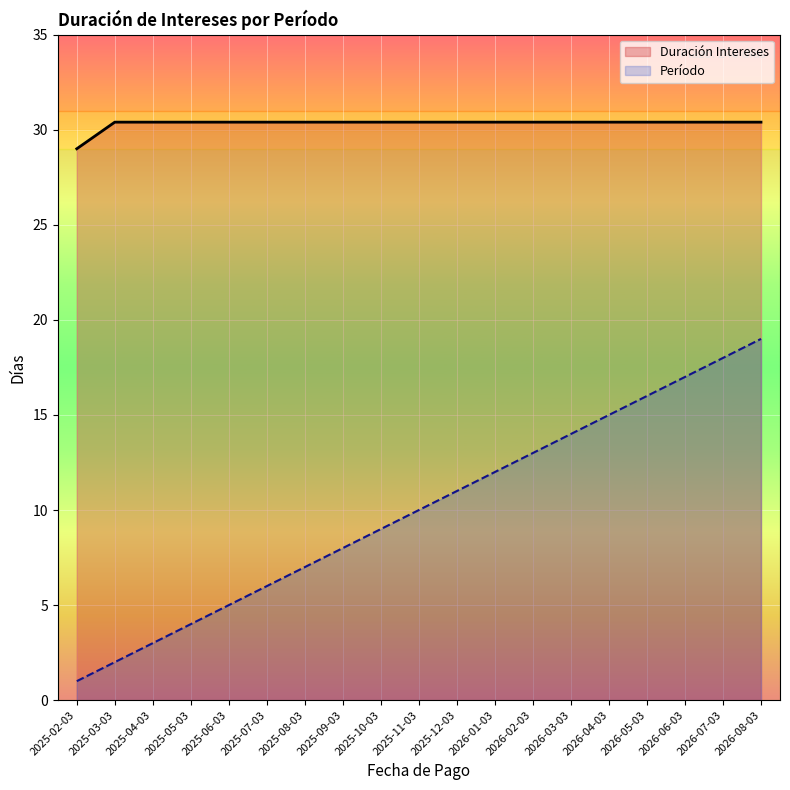

What is the average value of the Duración Intereses series?

30.3